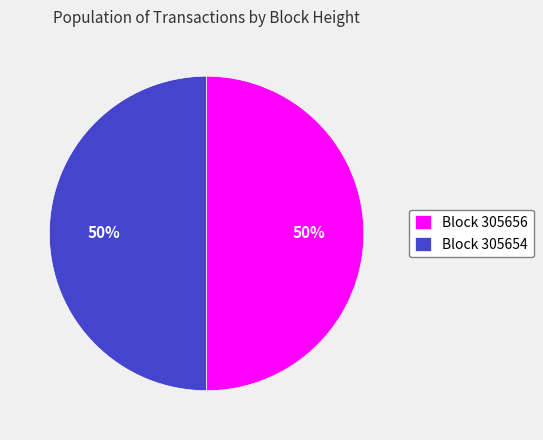

To the nearest percent, what percentage of the pie is Block 305654?

50%